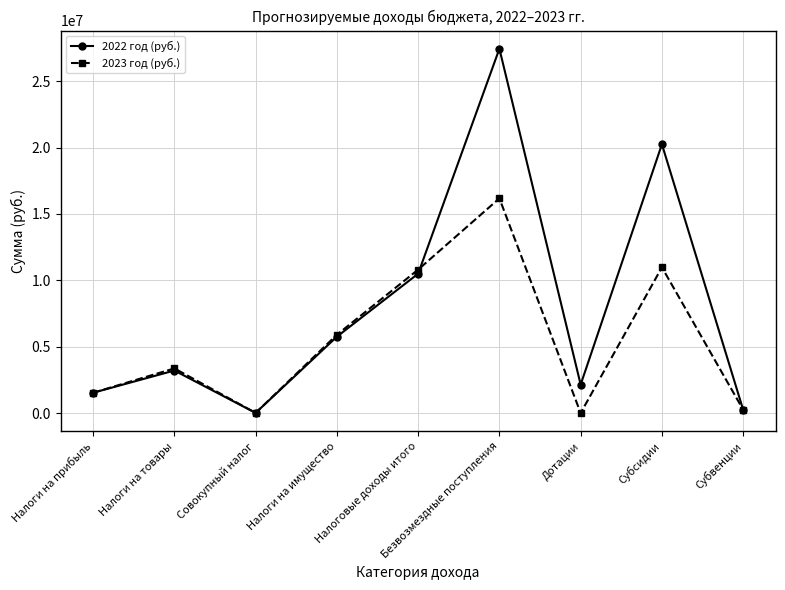

Which series has the largest range (max minus min)?

2022 год (руб.)